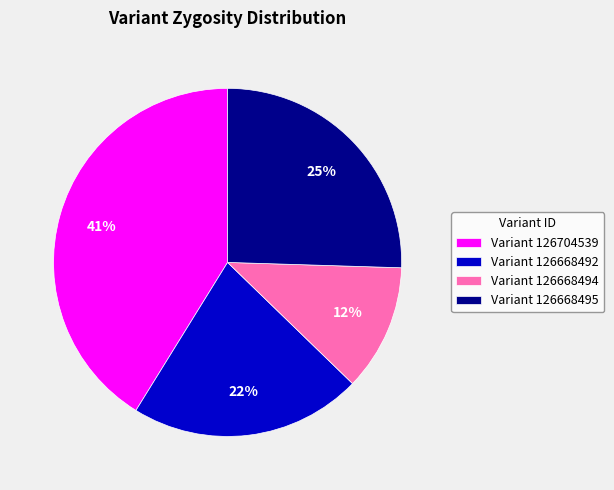

Do Variant 126704539 and Variant 126668494 together represent more than half of the pie?

Yes